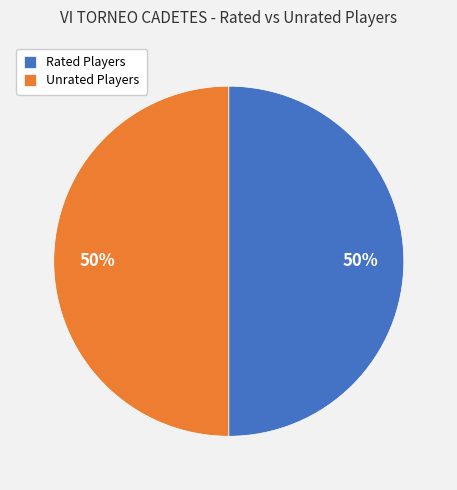

To the nearest percent, what percentage of the pie is Rated Players?

50%